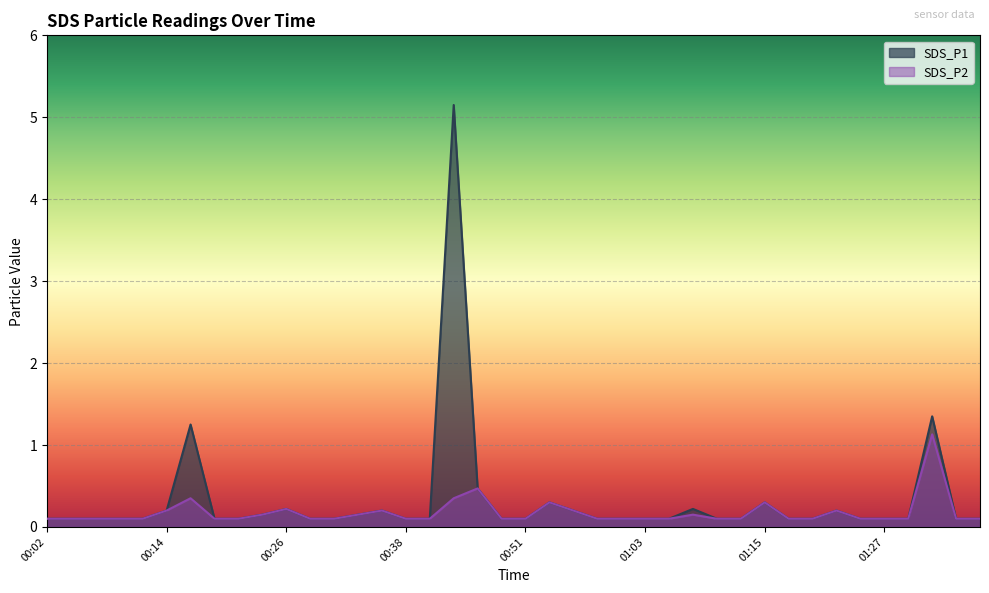

Reading right to left, transcribe all the data shown in this chart.

SDS_P1: 01:37=0.1	01:35=0.1	01:32=1.4	01:30=0.1	01:27=0.1	01:25=0.1	01:22=0.2	01:20=0.1	01:17=0.1	01:15=0.3	01:13=0.1	01:10=0.1	01:08=0.2	01:05=0.1	01:03=0.1	01:00=0.1	00:58=0.1	00:55=0.2	00:53=0.3	00:51=0.1	00:48=0.1	00:46=0.5	00:43=5.2	00:41=0.1	00:38=0.1	00:36=0.2	00:33=0.1	00:31=0.1	00:29=0.1	00:26=0.2	00:24=0.1	00:21=0.1	00:19=0.1	00:16=1.2	00:14=0.2	00:11=0.1	00:09=0.1	00:06=0.1	00:04=0.1	00:02=0.1
SDS_P2: 01:37=0.1	01:35=0.1	01:32=1.1	01:30=0.1	01:27=0.1	01:25=0.1	01:22=0.2	01:20=0.1	01:17=0.1	01:15=0.3	01:13=0.1	01:10=0.1	01:08=0.1	01:05=0.1	01:03=0.1	01:00=0.1	00:58=0.1	00:55=0.2	00:53=0.3	00:51=0.1	00:48=0.1	00:46=0.5	00:43=0.3	00:41=0.1	00:38=0.1	00:36=0.2	00:33=0.1	00:31=0.1	00:29=0.1	00:26=0.2	00:24=0.1	00:21=0.1	00:19=0.1	00:16=0.3	00:14=0.2	00:11=0.1	00:09=0.1	00:06=0.1	00:04=0.1	00:02=0.1